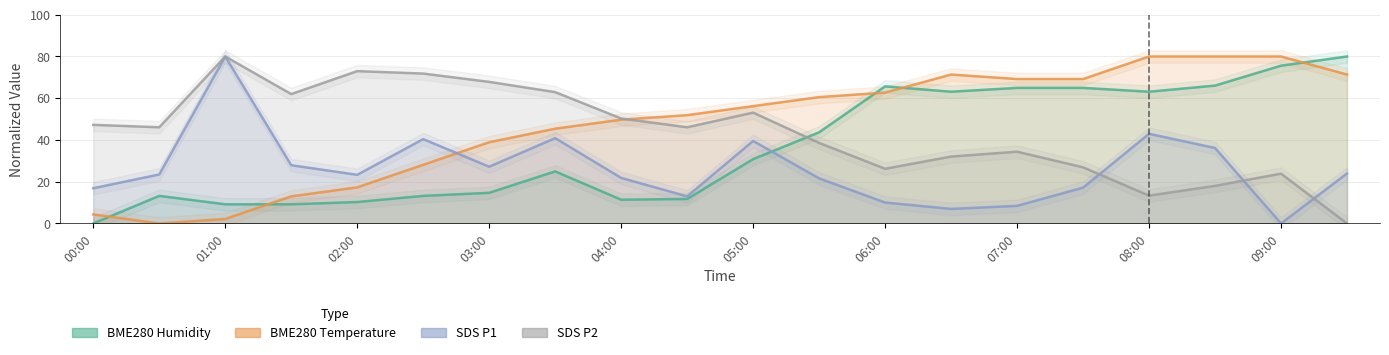

At which category does BME280_temperature reach its first local peak?

06:30